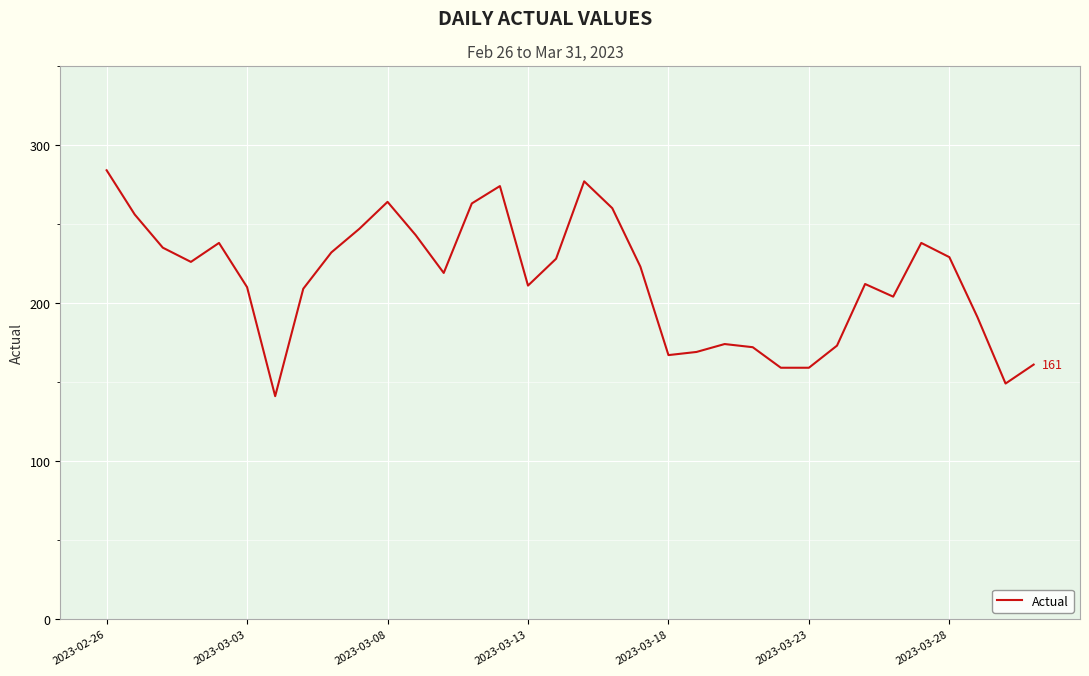

What is the minimum value shown in the chart?

141